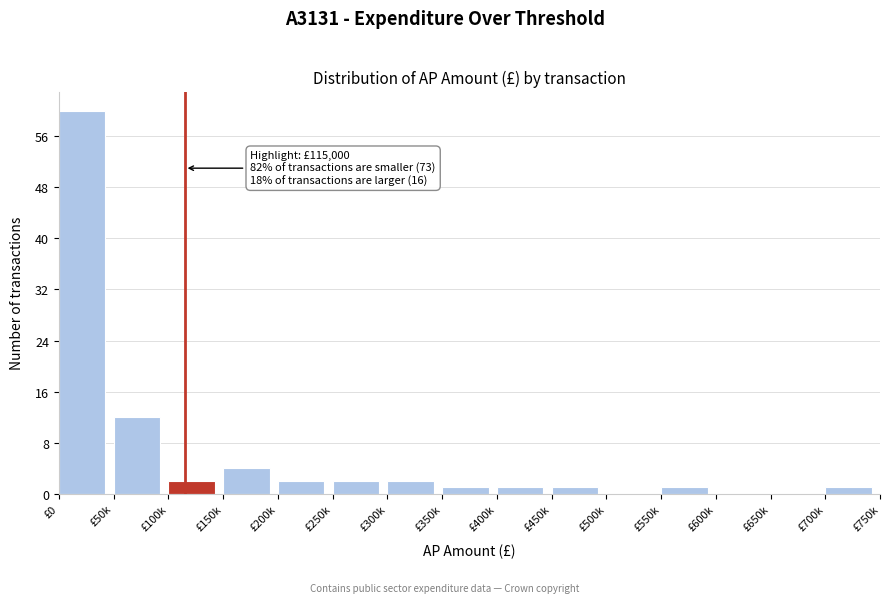

Reading right to left, transcribe all the data shown in this chart.

£700k=1	£650k=0	£600k=0	£550k=1	£500k=0	£450k=1	£400k=1	£350k=1	£300k=2	£250k=2	£200k=2	£150k=4	£100k=2	£50k=12	£0=60